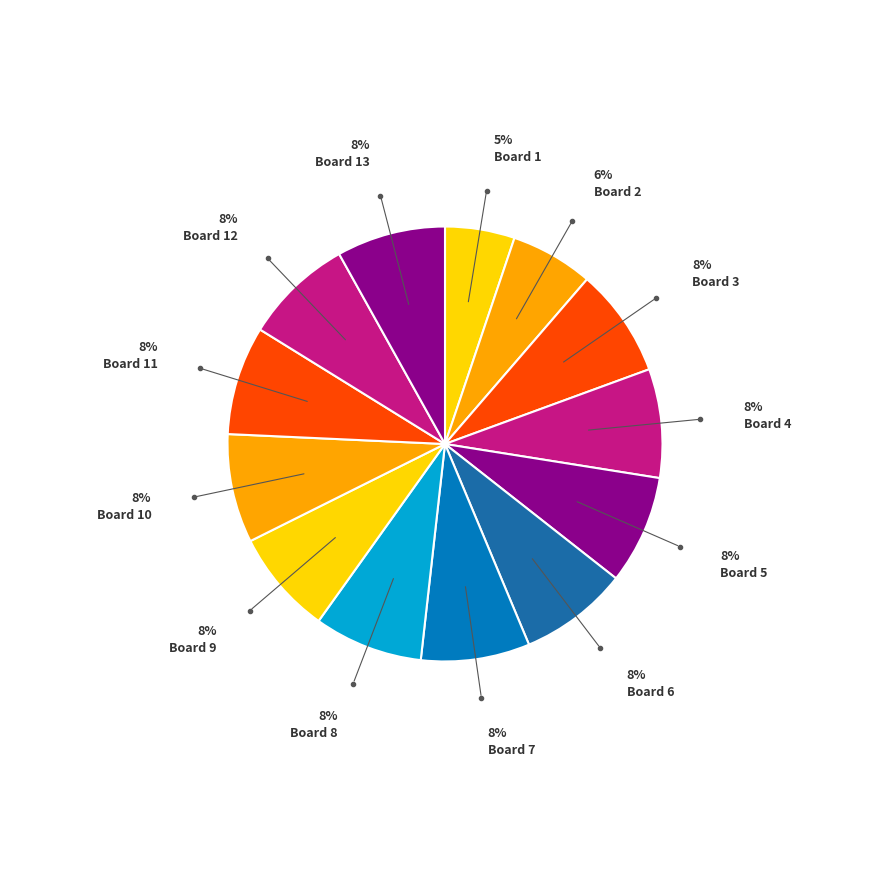

To the nearest percent, what portion does Board 11 represent?

8%